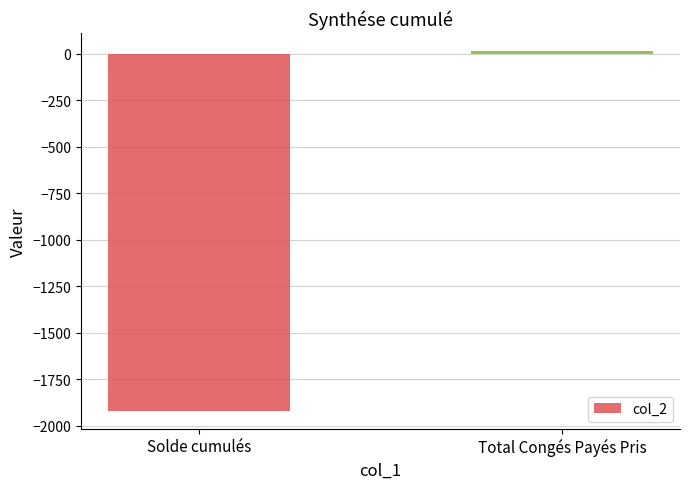

What is the value of the 2nd bar from the left?

15.0